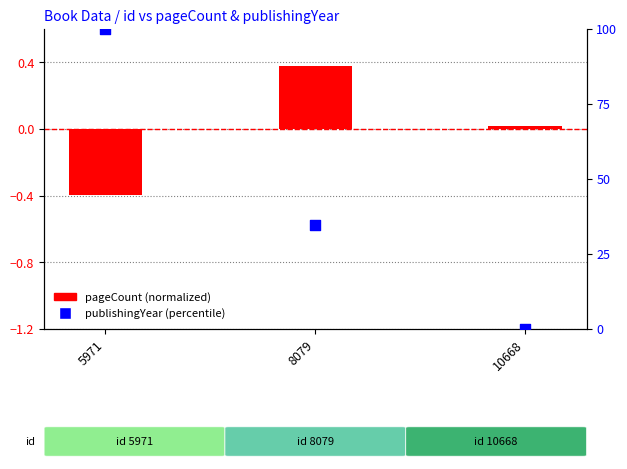

Which series contains the highest Y value?

publishingYear (percentile)